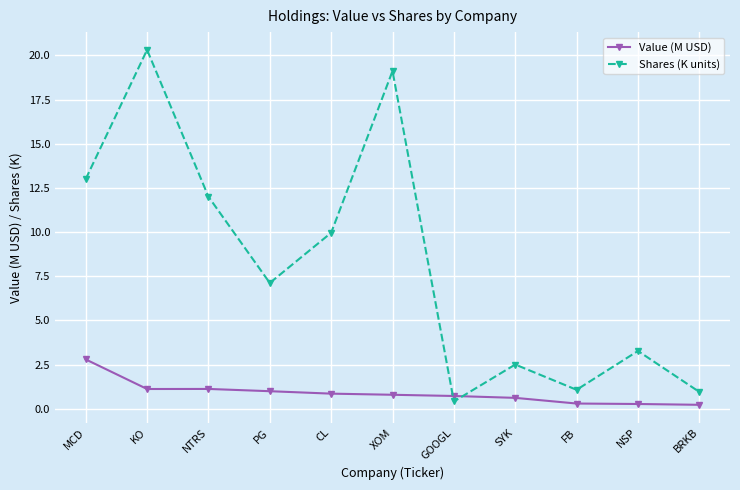

In Shares (K units), how many points are higher than both neighbors (excluding endpoints)?

4